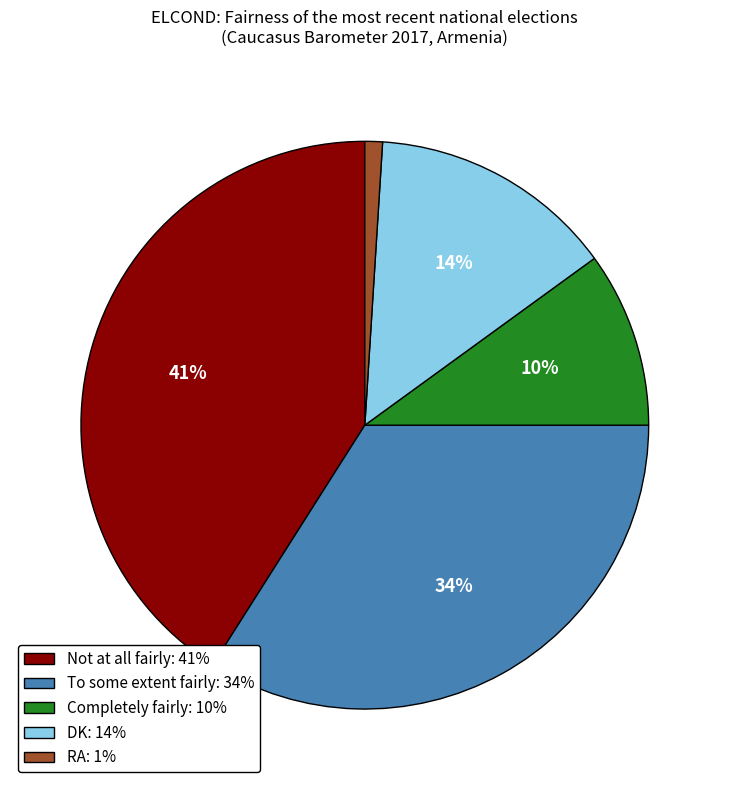

To the nearest percent, what percentage of the pie is DK?

14%